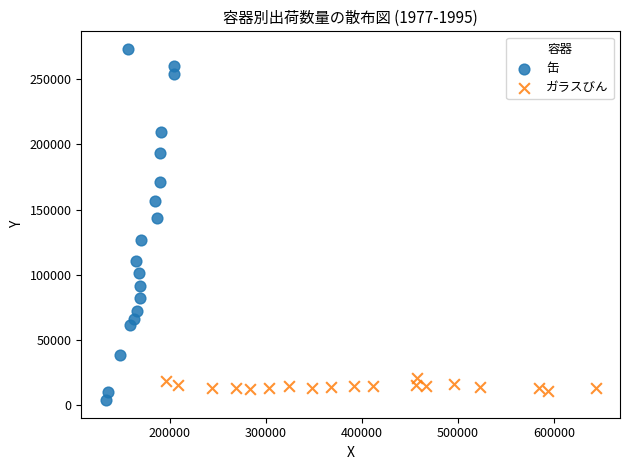

Which series contains the highest Y value?

缶